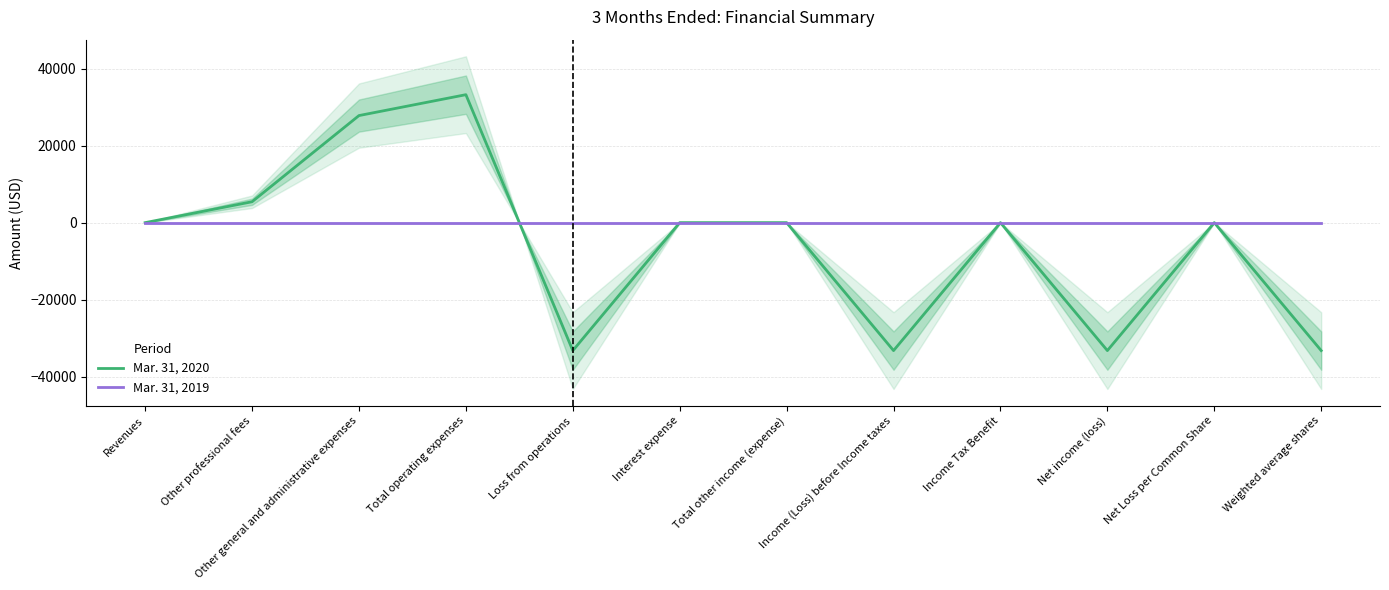

At which category is the sum across all series the highest?

Total operating expenses